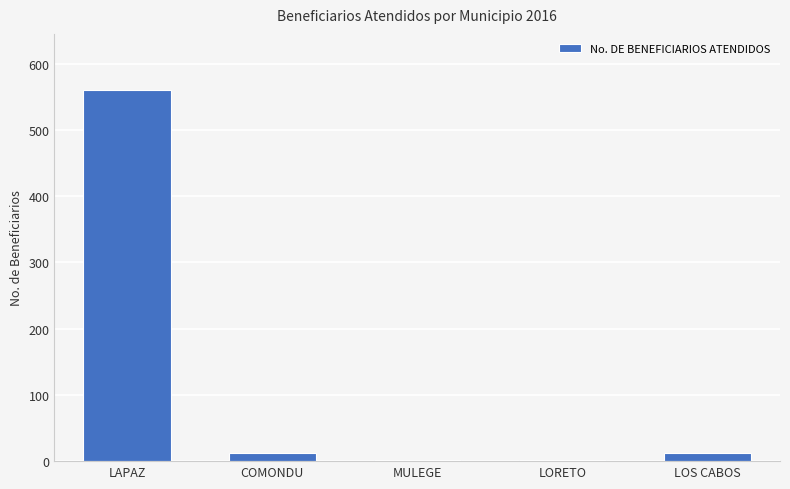

Which has a higher value, LOS CABOS or LAPAZ?

LAPAZ